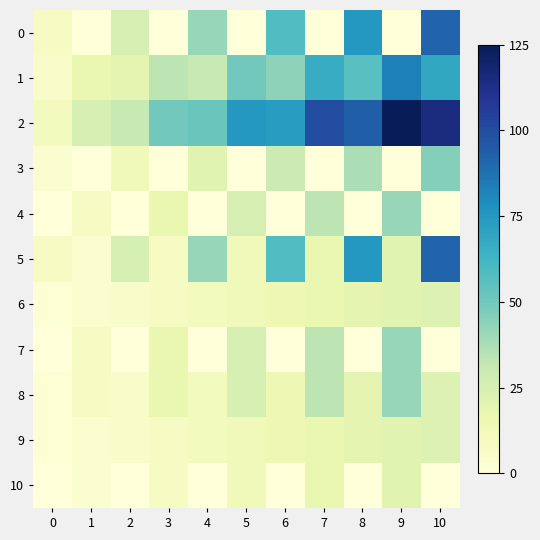

At which category is the sum across all series the highest?

10